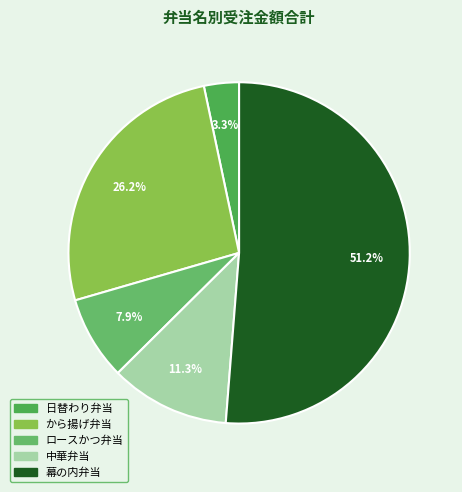

The ロースかつ弁当 slice represents 8% of the pie. True or false?

True